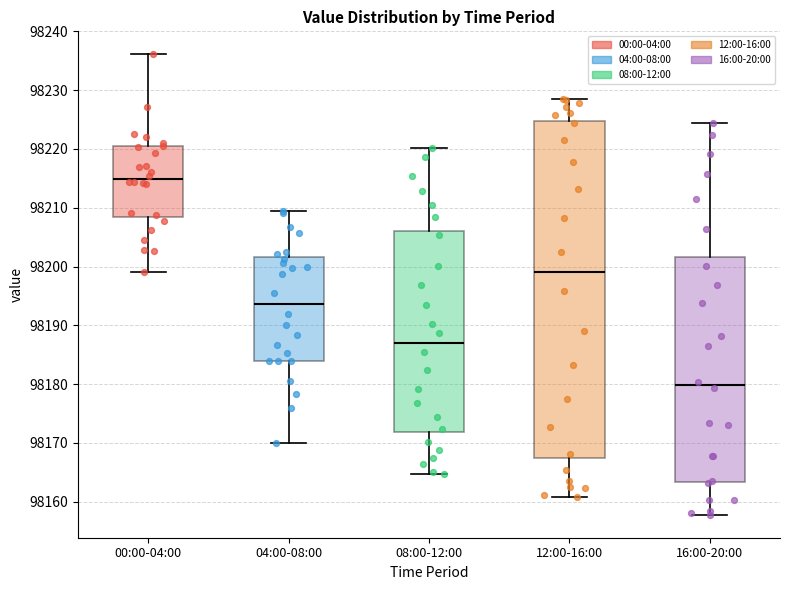

Which box is the tallest, from its lower edge to its upper edge?

12:00-16:00